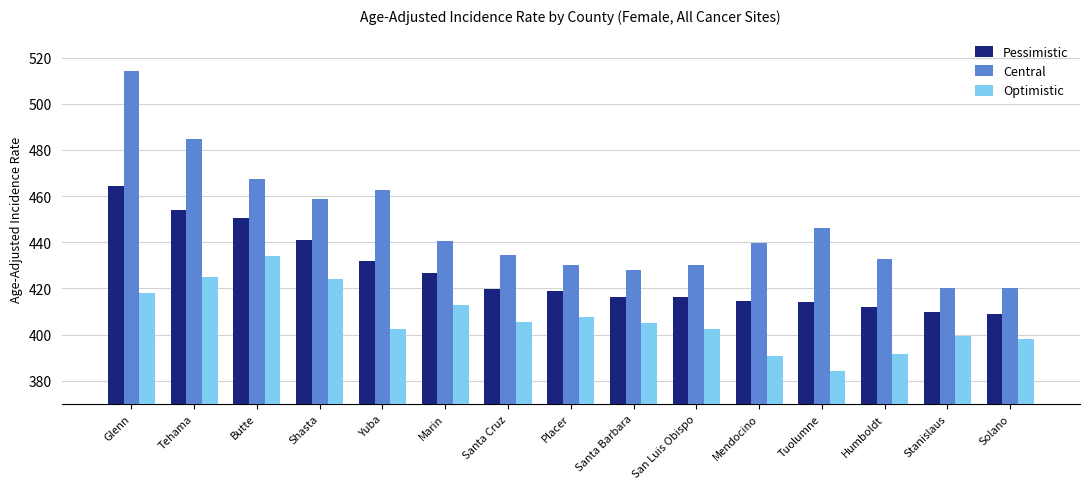

What is the greatest value displayed?

514.4